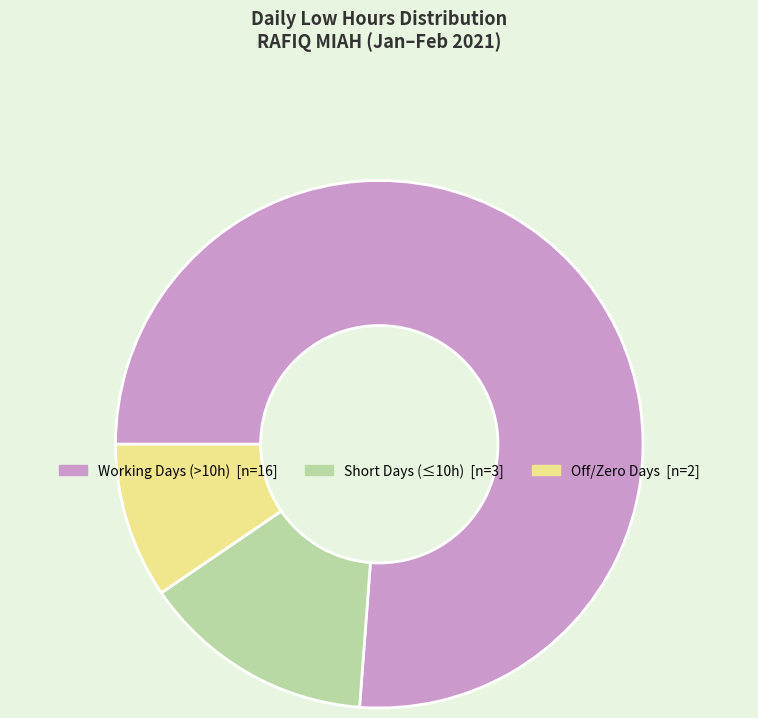

Count the number of slices in the pie.

3